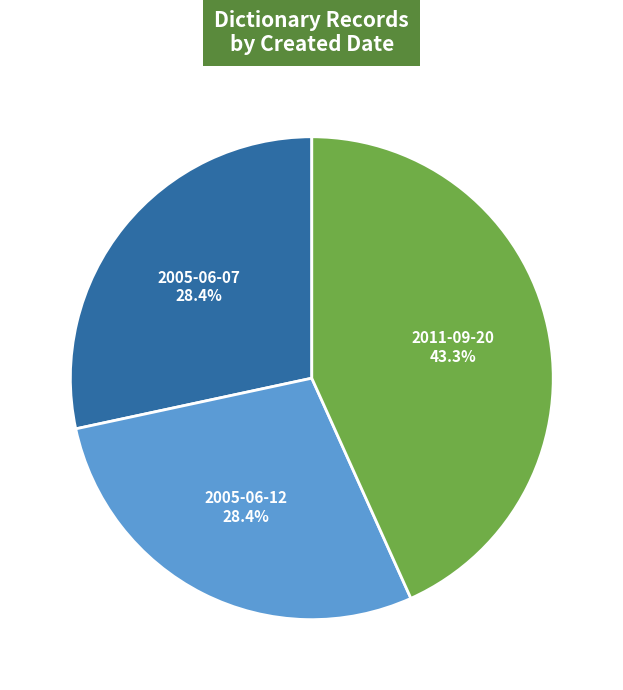

Is there any slice that represents more than half of the pie?

No